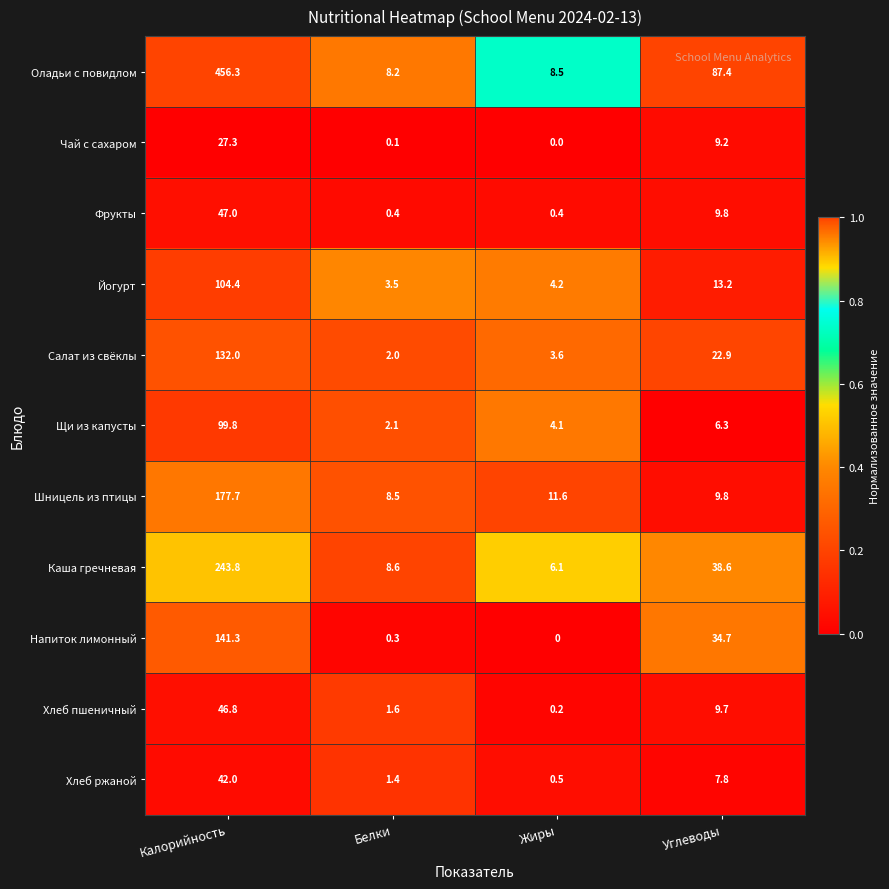

True or false: Салат из свёклы has a value of 3.6 at Жиры.

True